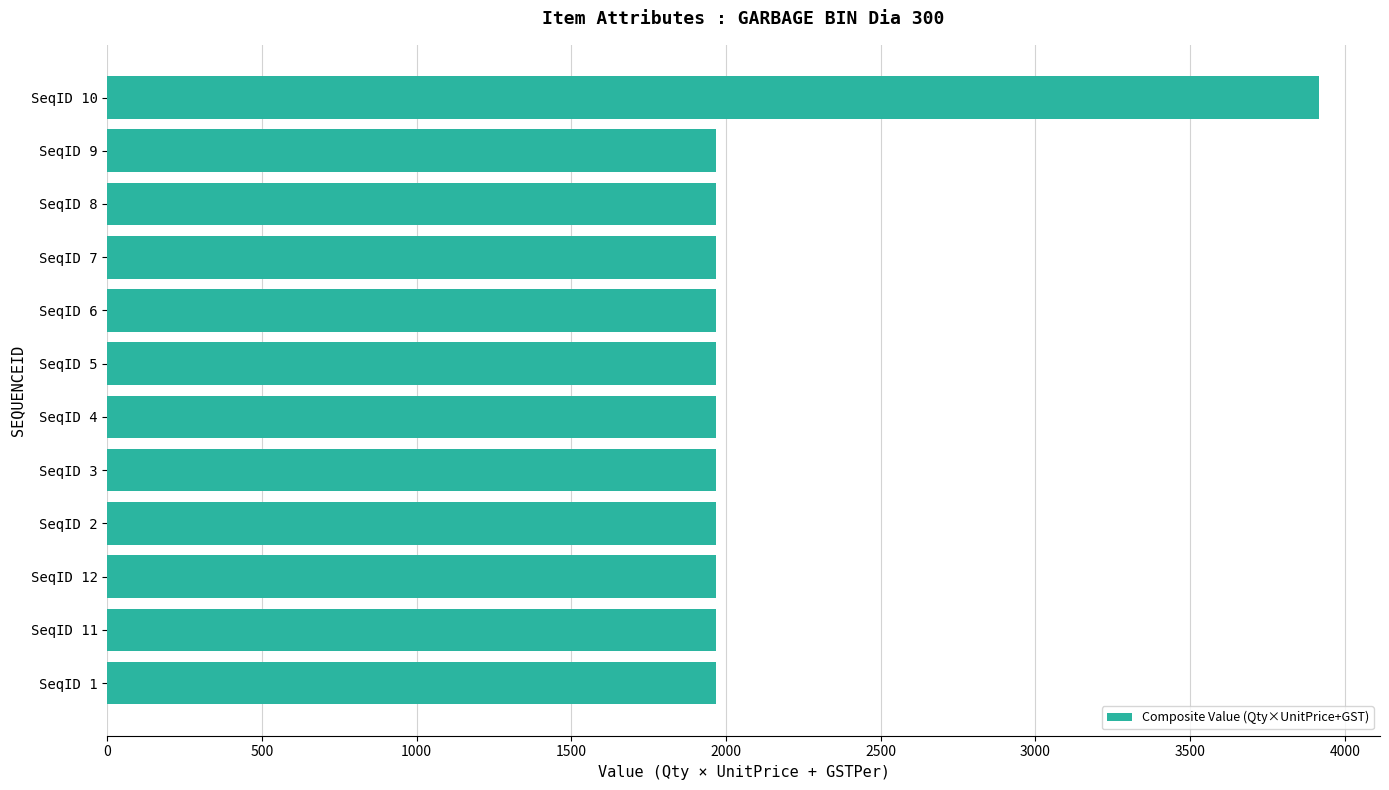

What is the smallest value displayed?

1968